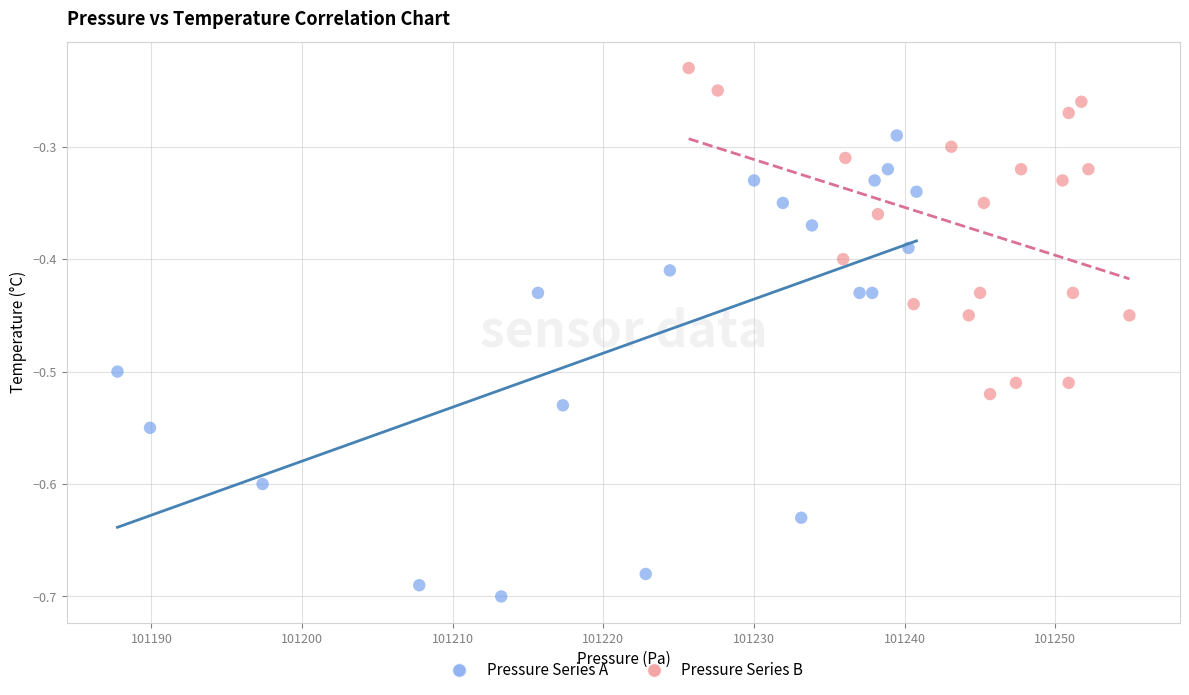

Which series contains the lowest Y value?

Pressure Series A